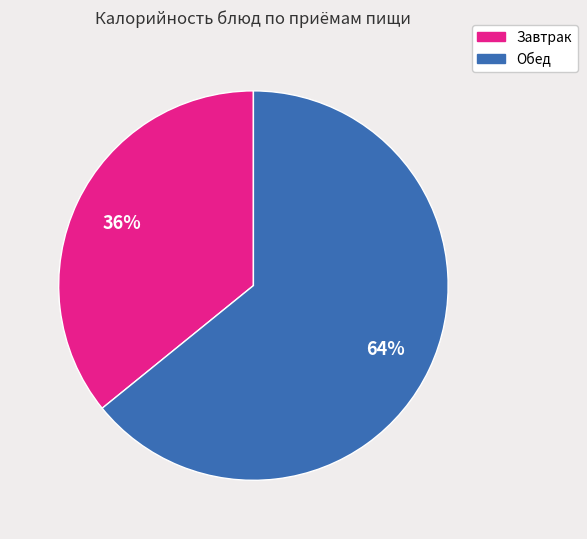

To the nearest percent, what is the average slice percentage?

50%